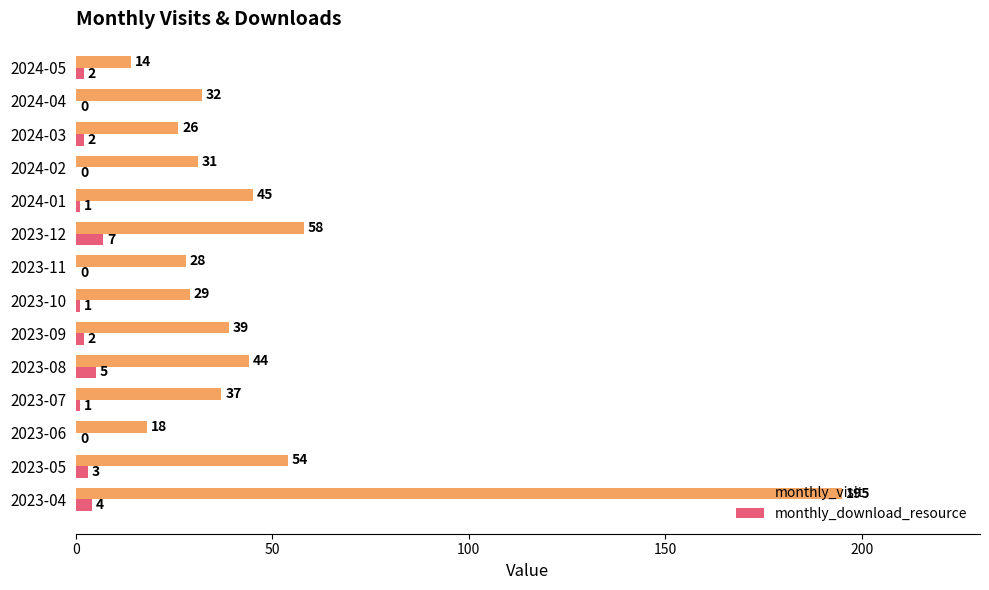

True or false: monthly_visit has a value of 295 at 2023-04.

False